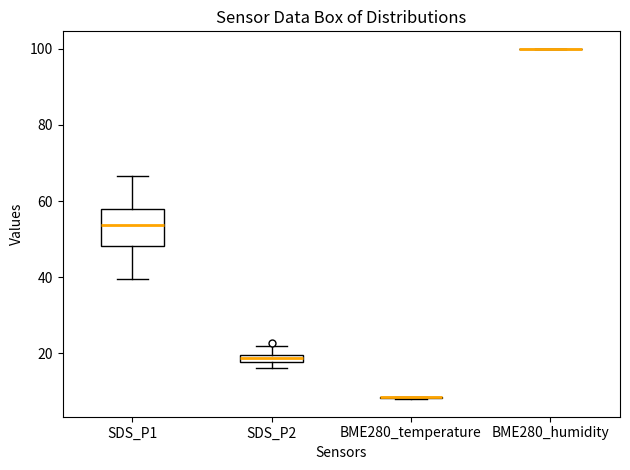

Comparing the boxes themselves (not the whiskers), which one is the tallest?

SDS_P1